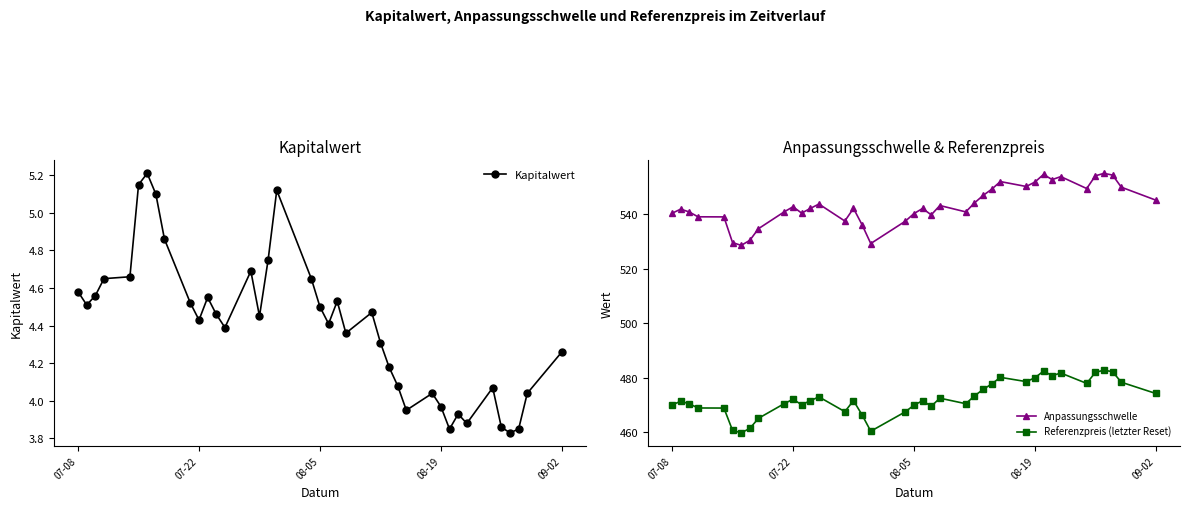

True or false: Anpassungsschwelle has more than 1 interior local peaks.

True